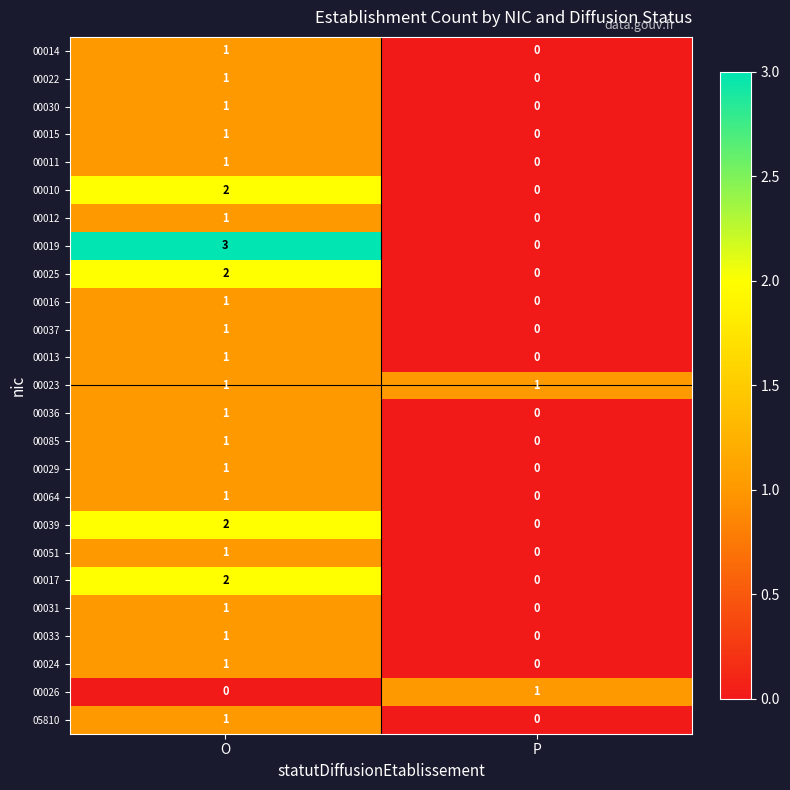

True or false: 00031 has a value of 0 at P.

True